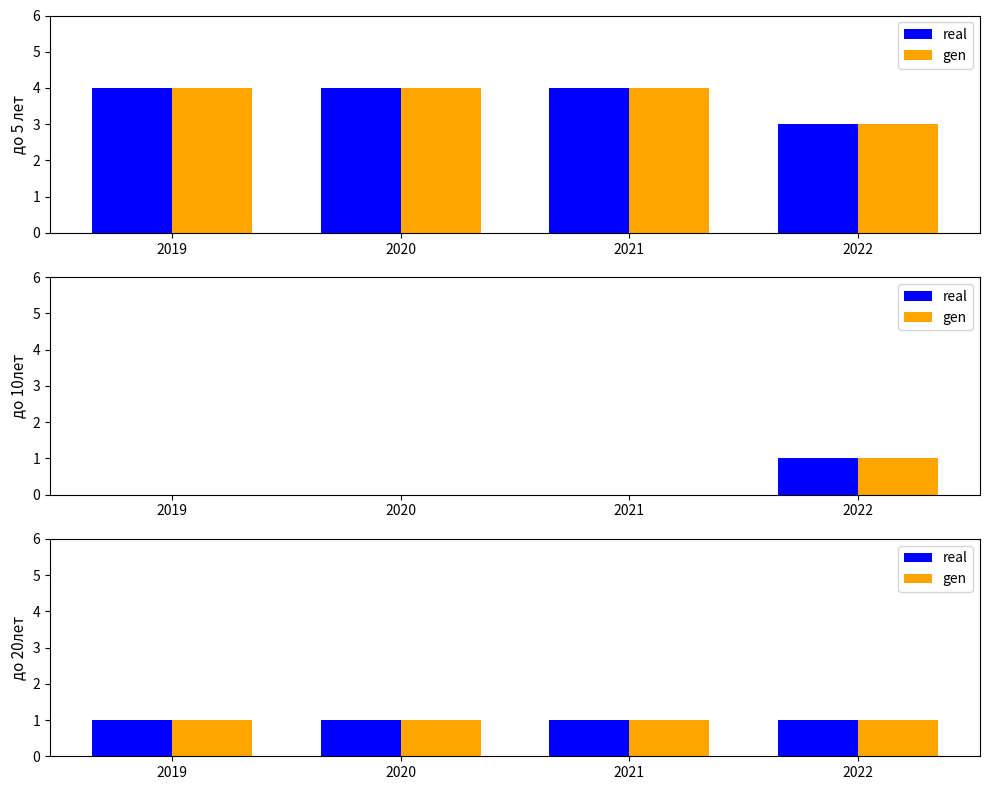

Between 2021 and 2020, which is larger?

2021